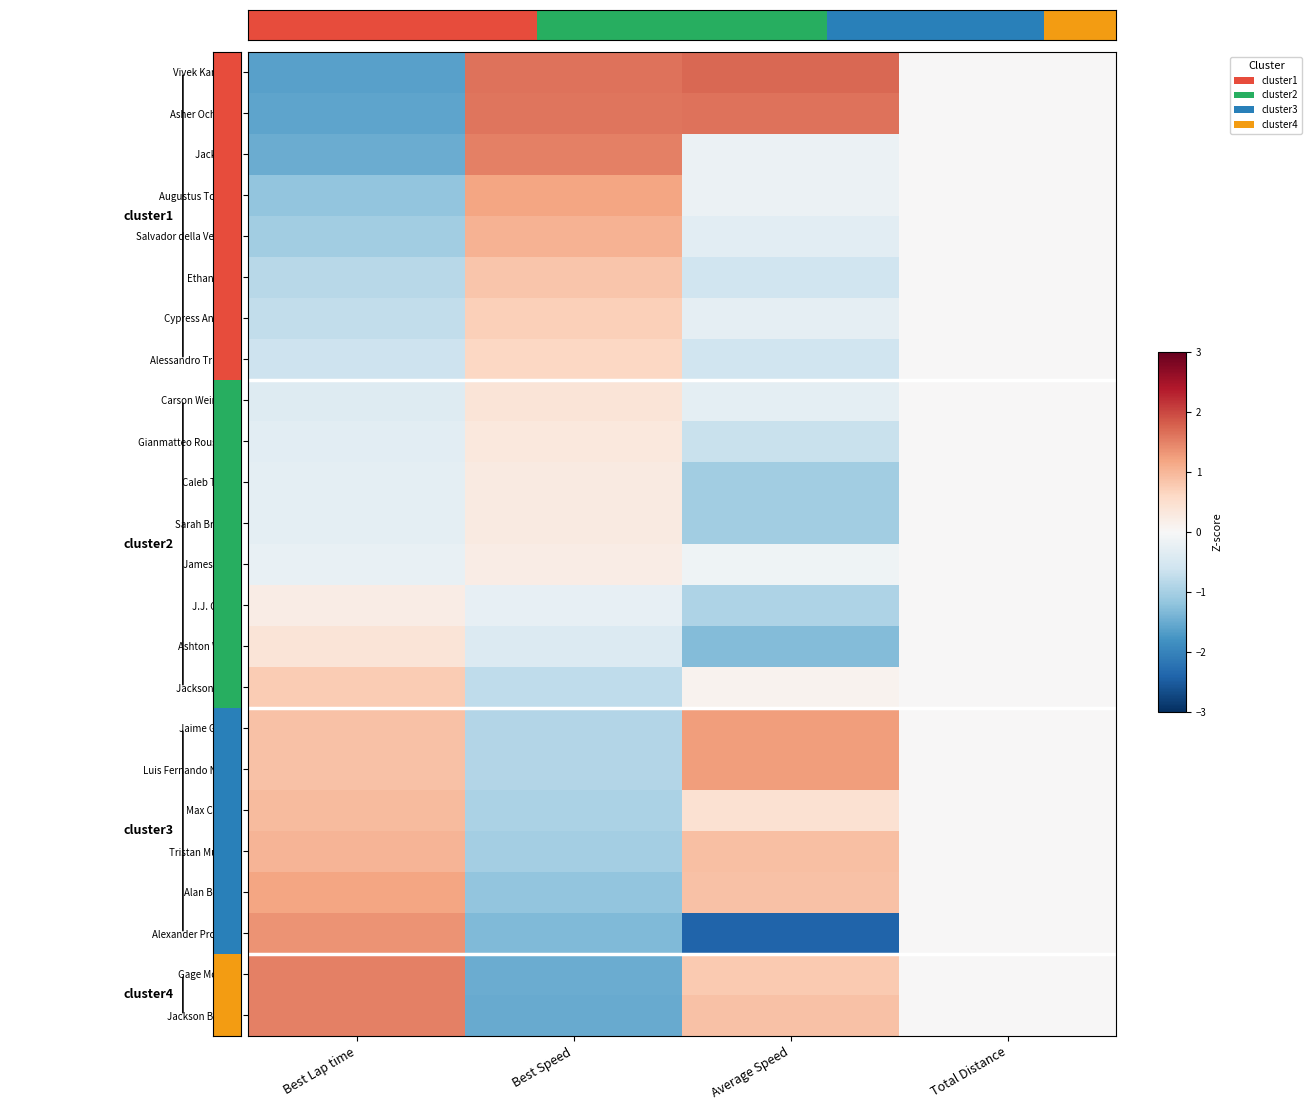

Reading right to left, extract all data points from this chart.

Vivek Kanthan: Total Distance=0.0	Average Speed=1.7	Best Speed=1.6	Best Lap time=-1.6
Asher Ochstein: Total Distance=0.0	Average Speed=1.6	Best Speed=1.6	Best Lap time=-1.6
Jack Iliffe: Total Distance=0.0	Average Speed=-0.2	Best Speed=1.5	Best Lap time=-1.5
Augustus Toniolo: Total Distance=0.0	Average Speed=-0.2	Best Speed=1.2	Best Lap time=-1.2
Salvador della Vecchia: Total Distance=0.0	Average Speed=-0.3	Best Speed=1.0	Best Lap time=-1.0
Ethan Tovo: Total Distance=0.0	Average Speed=-0.6	Best Speed=0.8	Best Lap time=-0.8
Cypress Andruss: Total Distance=0.0	Average Speed=-0.3	Best Speed=0.7	Best Lap time=-0.7
Alessandro Truchot: Total Distance=0.0	Average Speed=-0.6	Best Speed=0.6	Best Lap time=-0.6
Carson Weinberg: Total Distance=0.0	Average Speed=-0.3	Best Speed=0.4	Best Lap time=-0.4
Gianmatteo Rousseau: Total Distance=0.0	Average Speed=-0.7	Best Speed=0.3	Best Lap time=-0.3
Caleb Tarter: Total Distance=0.0	Average Speed=-1.0	Best Speed=0.3	Best Lap time=-0.3
Sarah Bradley: Total Distance=0.0	Average Speed=-1.0	Best Speed=0.3	Best Lap time=-0.3
James Moss: Total Distance=0.0	Average Speed=-0.1	Best Speed=0.2	Best Lap time=-0.2
J.J. O'Neil: Total Distance=0.0	Average Speed=-0.9	Best Speed=-0.2	Best Lap time=0.2
Ashton Woon: Total Distance=0.0	Average Speed=-1.3	Best Speed=-0.4	Best Lap time=0.4
Jackson Tovo: Total Distance=0.0	Average Speed=0.1	Best Speed=-0.8	Best Lap time=0.8
Jaime Garcia: Total Distance=0.0	Average Speed=1.3	Best Speed=-0.9	Best Lap time=0.9
Luis Fernando Nunez: Total Distance=0.0	Average Speed=1.3	Best Speed=-0.9	Best Lap time=0.9
Max Cristea: Total Distance=0.0	Average Speed=0.5	Best Speed=-0.9	Best Lap time=0.9
Tristan Murphy: Total Distance=0.0	Average Speed=0.9	Best Speed=-1.0	Best Lap time=1.0
Alan Bonilla: Total Distance=0.0	Average Speed=0.9	Best Speed=-1.2	Best Lap time=1.2
Alexander Procuna: Total Distance=0.0	Average Speed=-2.4	Best Speed=-1.3	Best Lap time=1.3
Gage McNelis: Total Distance=0.0	Average Speed=0.8	Best Speed=-1.5	Best Lap time=1.5
Jackson Baldus: Total Distance=0.0	Average Speed=0.9	Best Speed=-1.5	Best Lap time=1.5